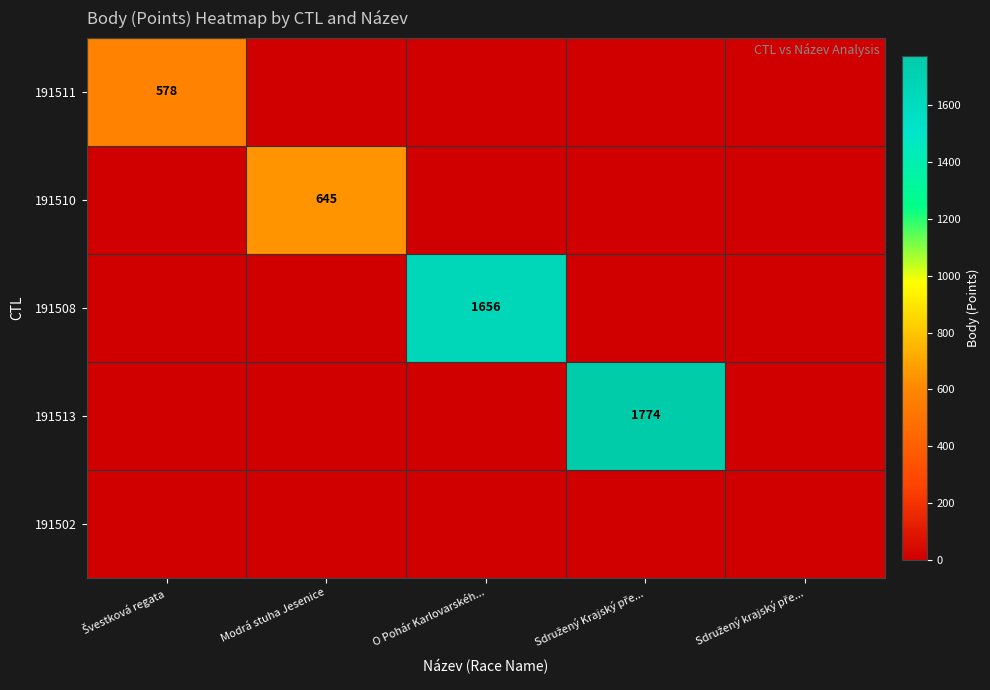

Which series has the largest range (max minus min)?

191513